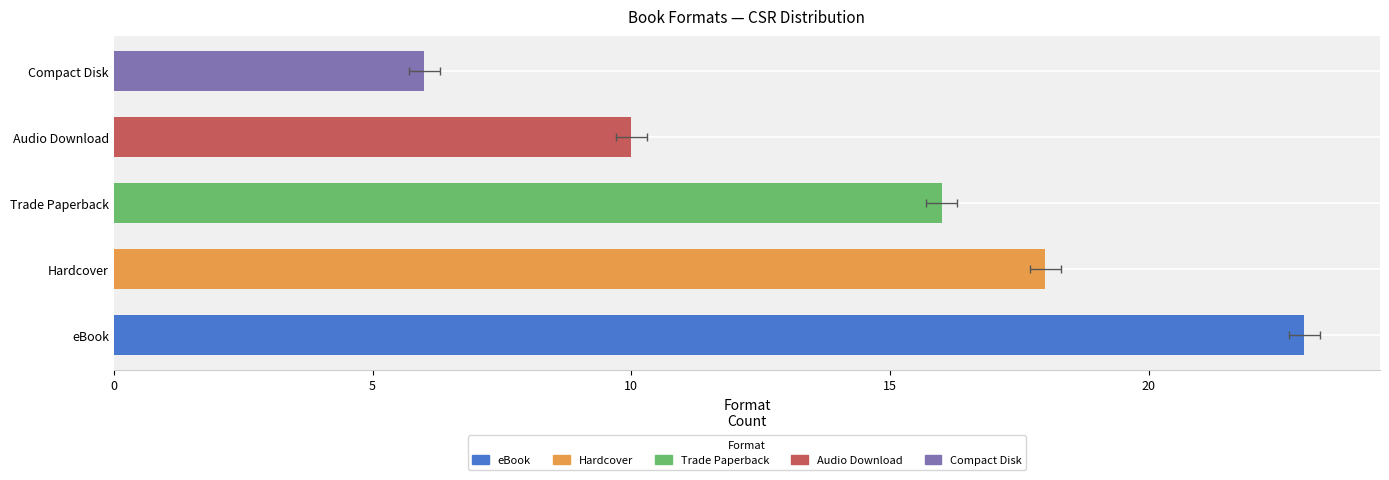

Reading left to right, what are all the values shown in this chart?

23	18	16	10	6